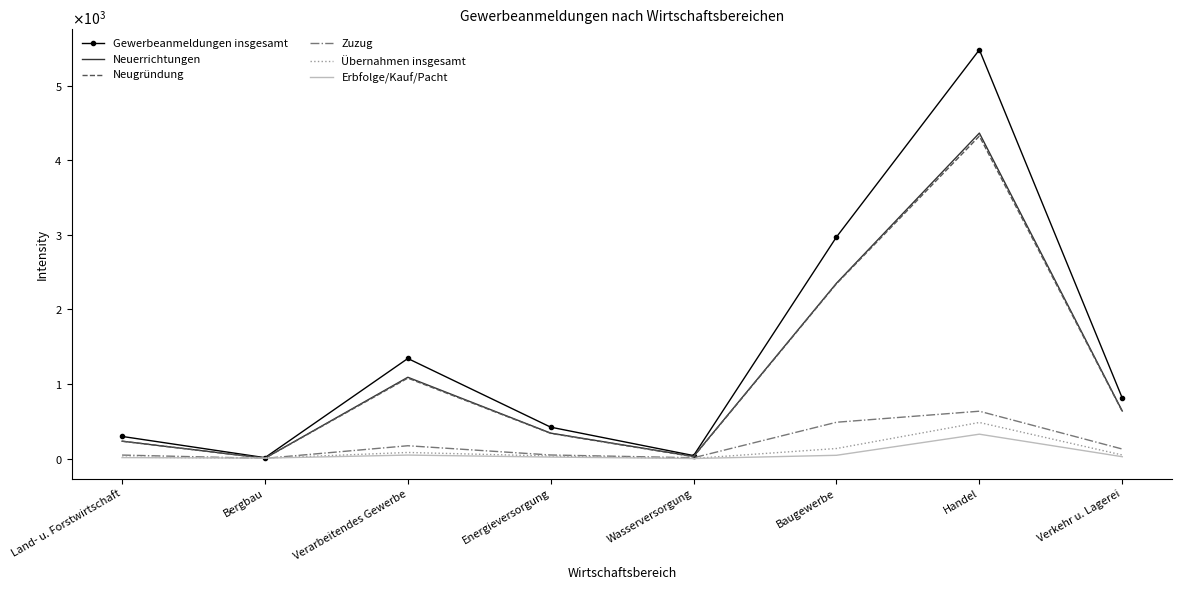

True or false: Neuerrichtungen has more than 1 points higher than both neighbors.

True